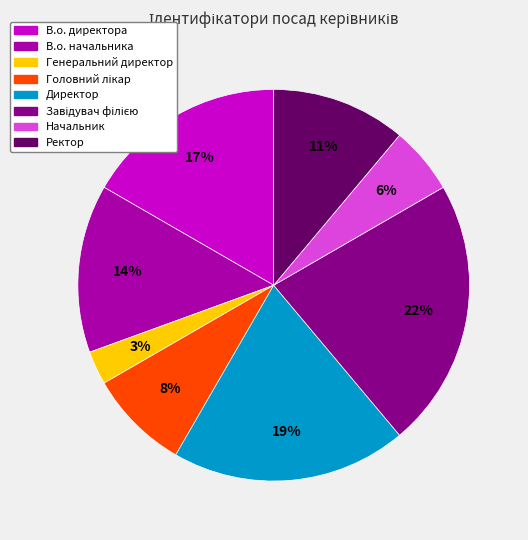

The Начальник slice represents 6% of the pie. True or false?

True